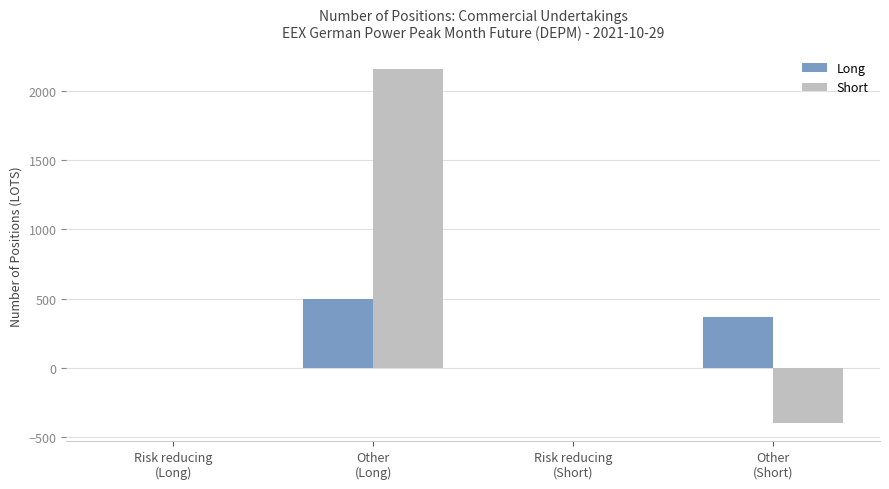

Which series has the largest total across all categories?

Short